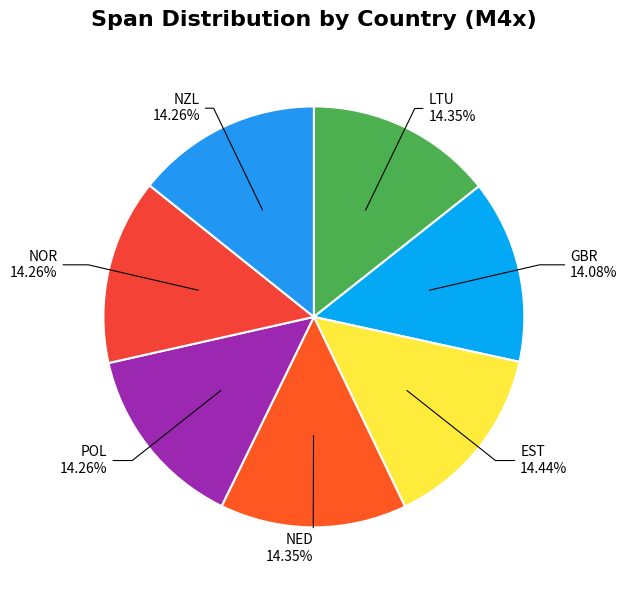

Which category has the biggest portion of the pie?

EST